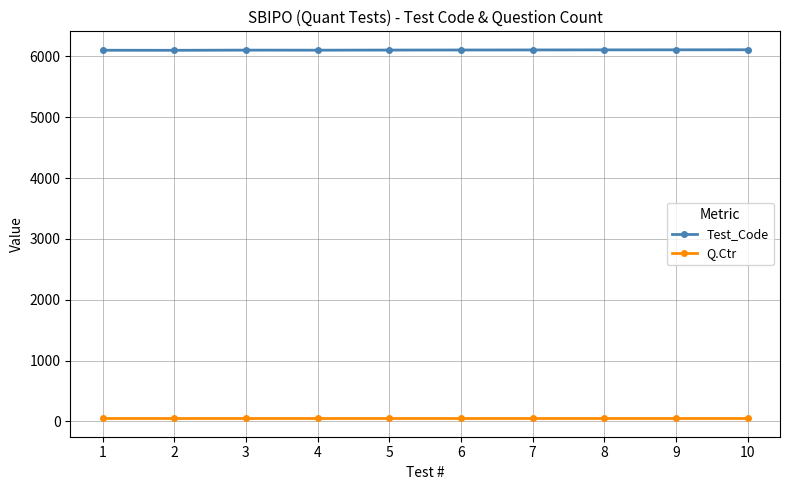

True or false: Test_Code has more than 0 points higher than both neighbors.

True